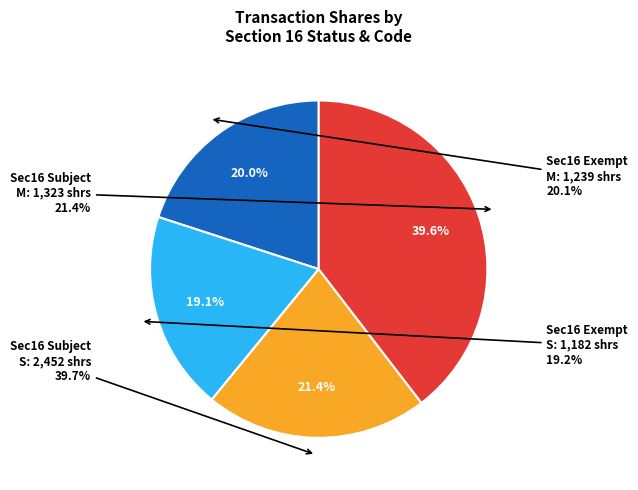

Rank the categories by value from lowest to highest.

notSubjectToSection16=1 (S, 1182), notSubjectToSection16=1 (M, 1239), notSubjectToSection16=0 (M, 1323), notSubjectToSection16=0 (S, 2452)